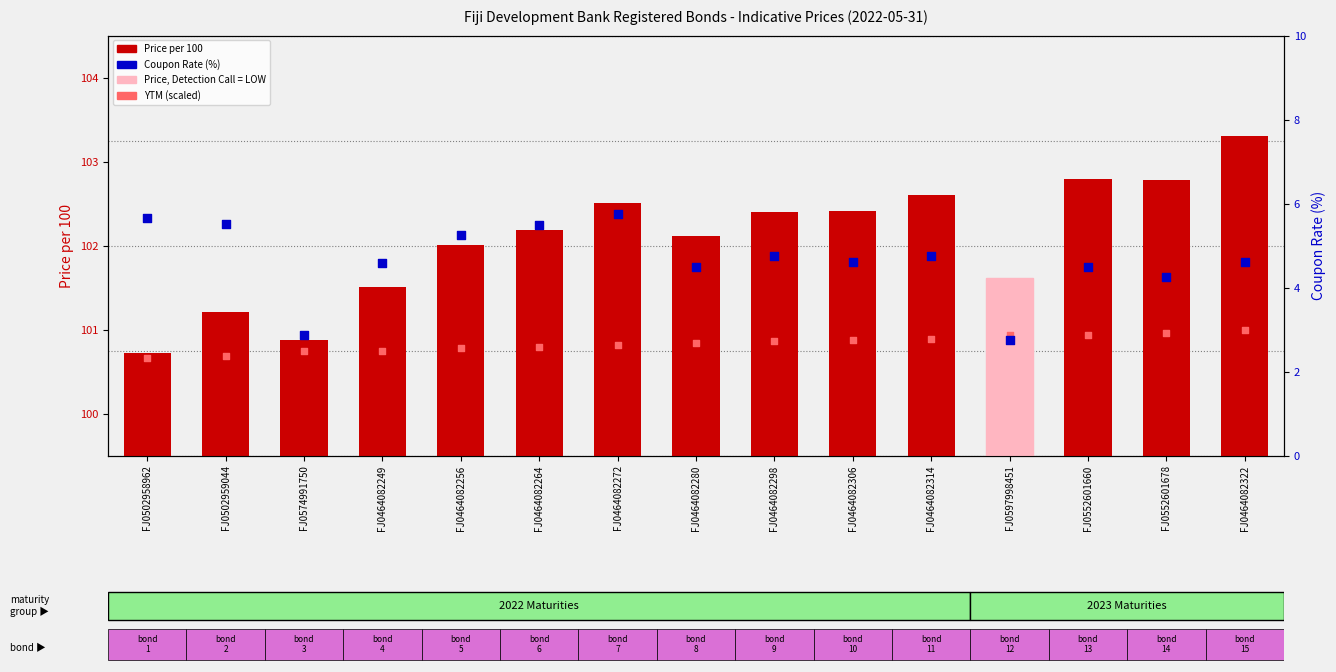

What is the total value across all series at FJ0464082280?

207.5